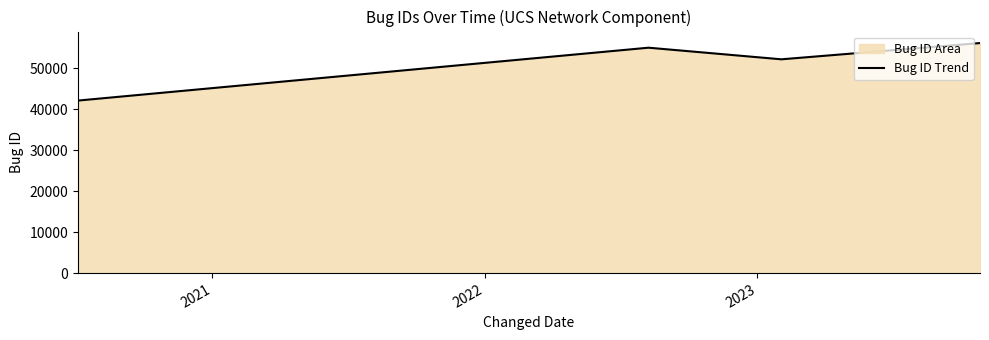

What is the difference between the maximum and minimum values?

14052